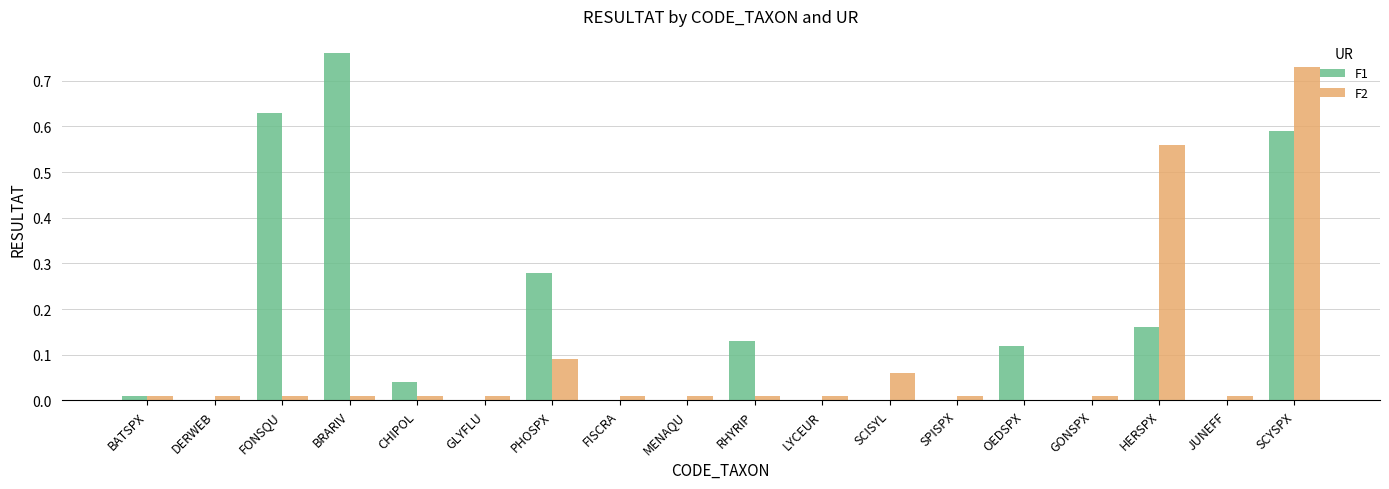

Which category has the highest value in the F1 series?

BRARIV